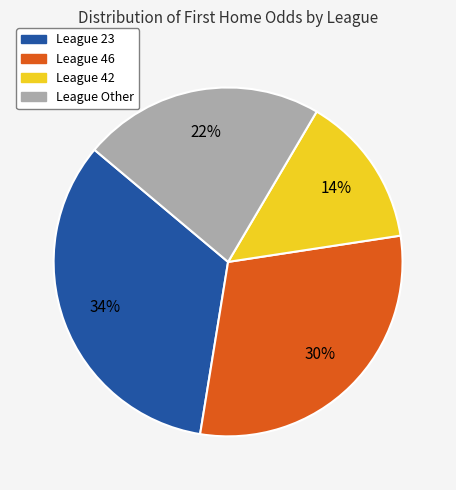

Is there any slice that represents more than half of the pie?

No